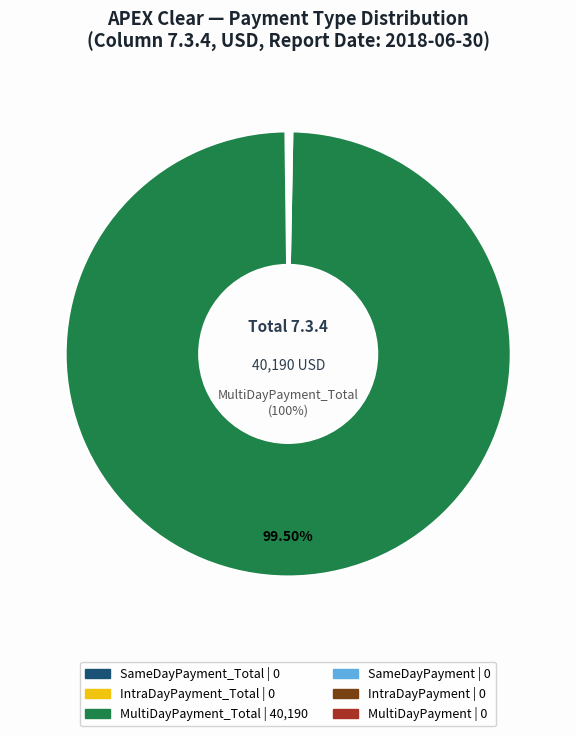

Is there a majority slice in this chart?

Yes